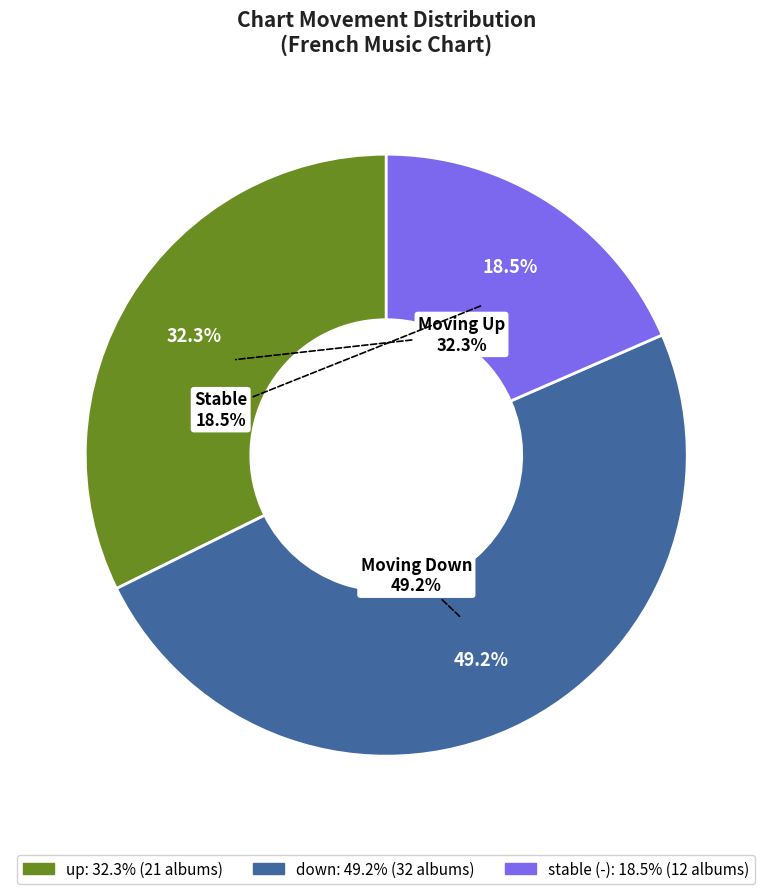

Combined, what portion of the pie is - and down?

67.7%